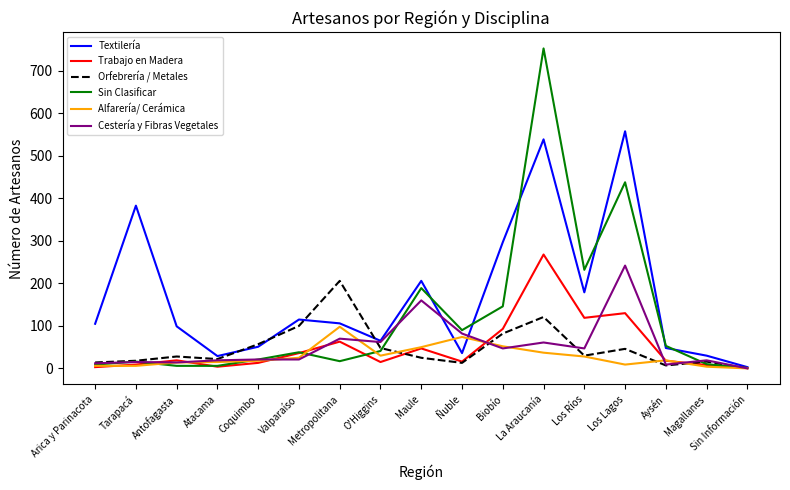

Which series has the largest total across all categories?

Textilería